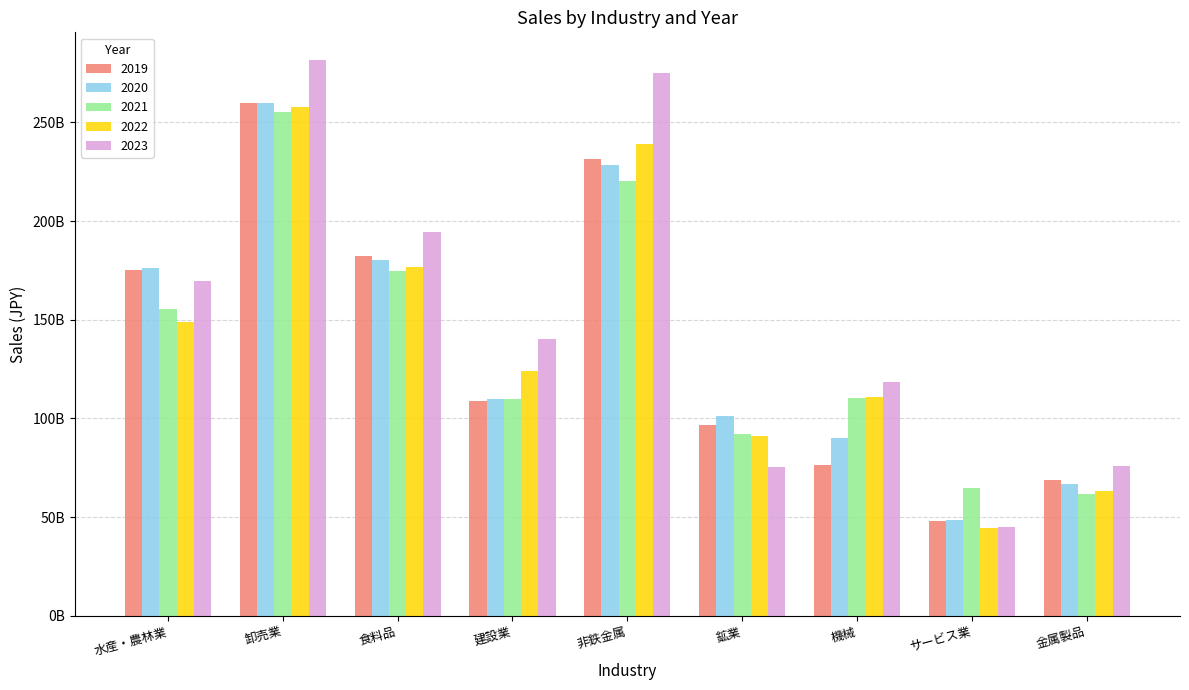

What are all the series names shown in the legend?

2019, 2020, 2021, 2022, 2023